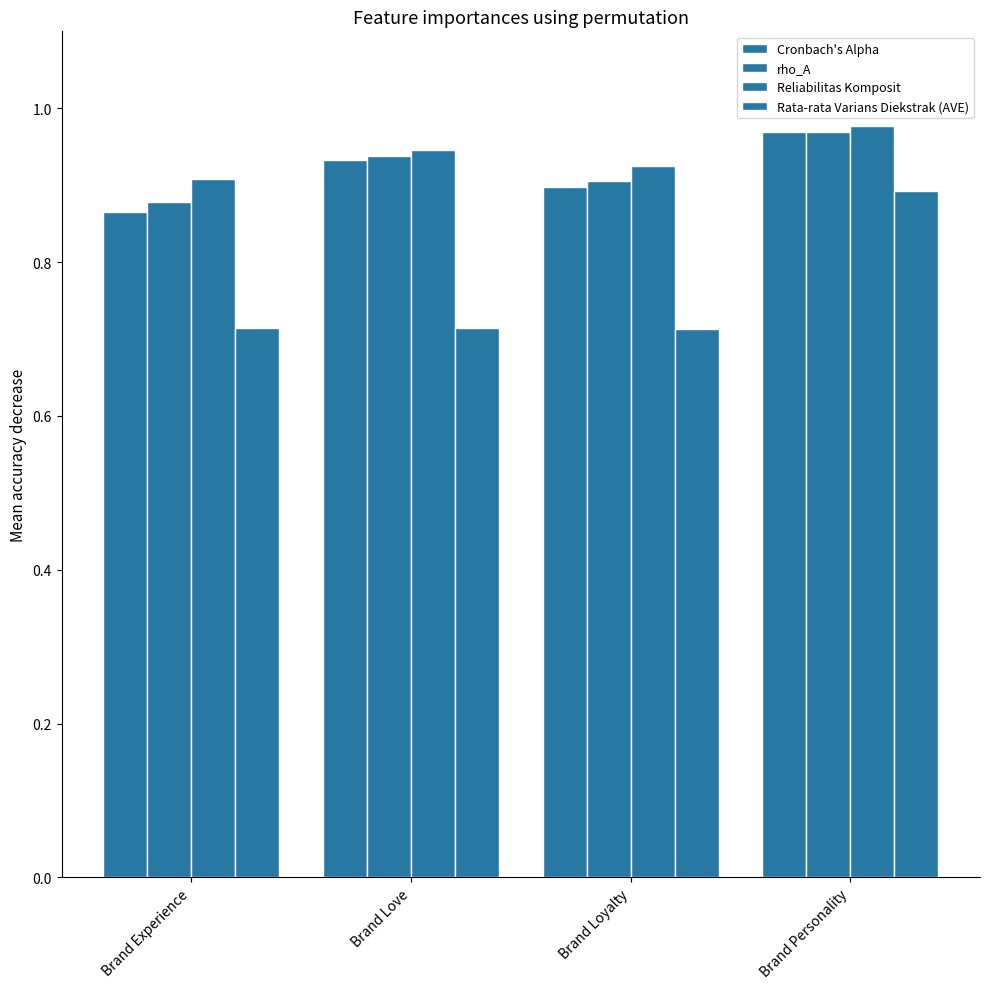

What is the greatest value displayed?

1.0